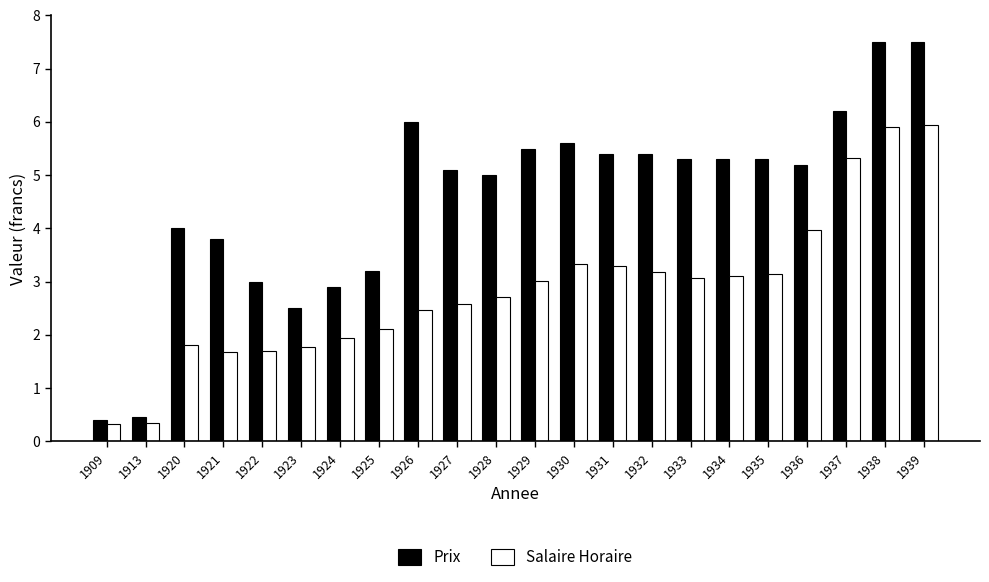

Is the value of Prix at 1922 greater than the value of Salaire Horaire at 1930?

No